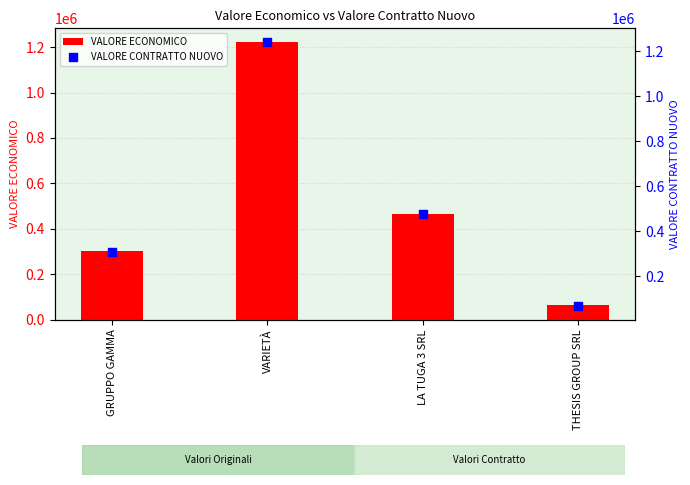

At which category is the sum across all series the highest?

VARIETÀ